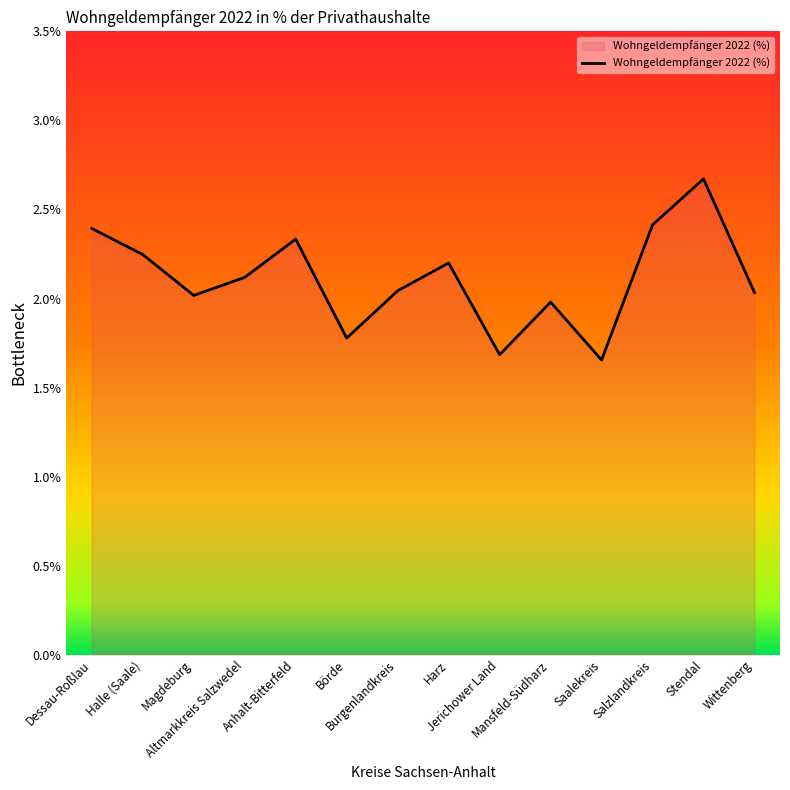

What is the difference between the maximum and minimum values?

1.0